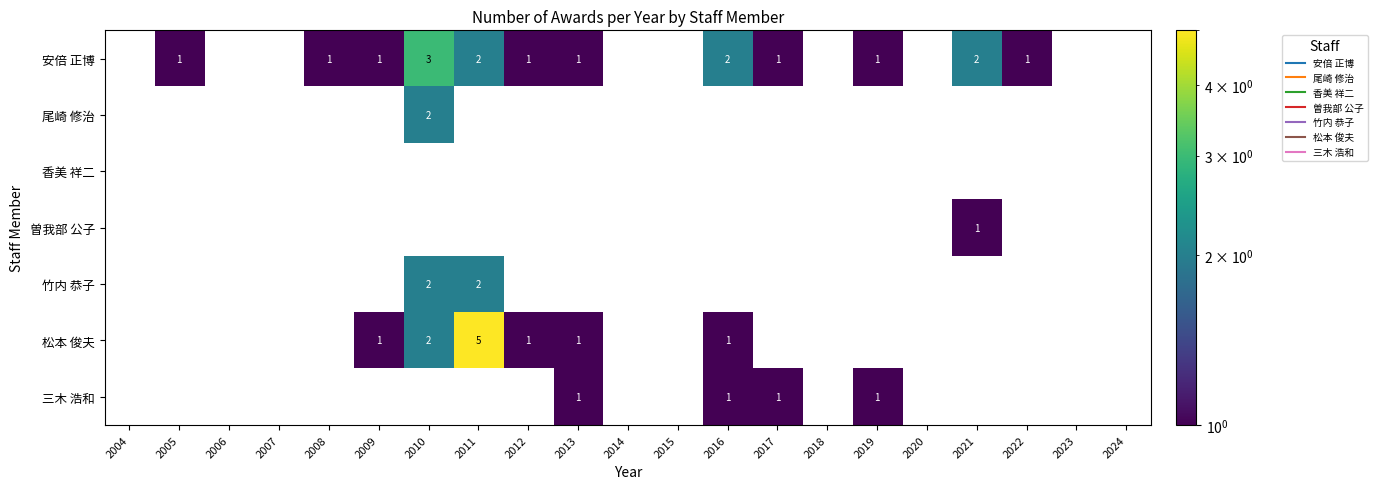

What is the sum of all 松本 俊夫 values?

11